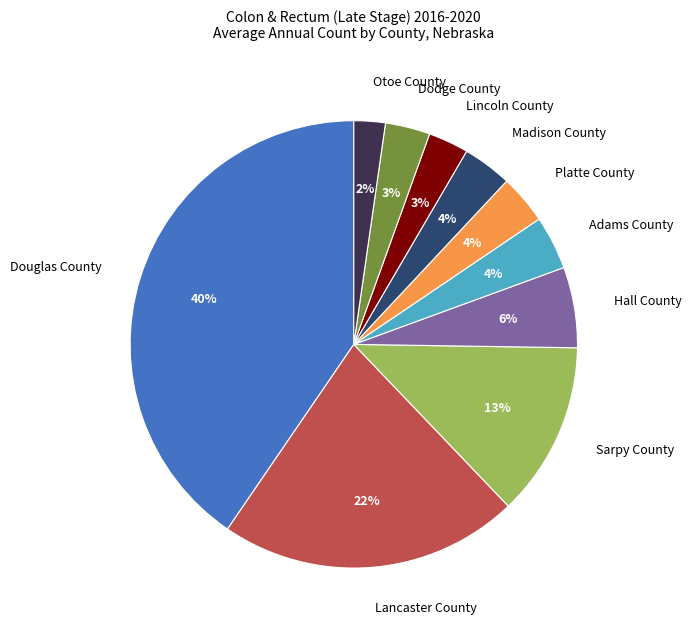

Combined, do Otoe County and Dodge County account for over 50%?

No